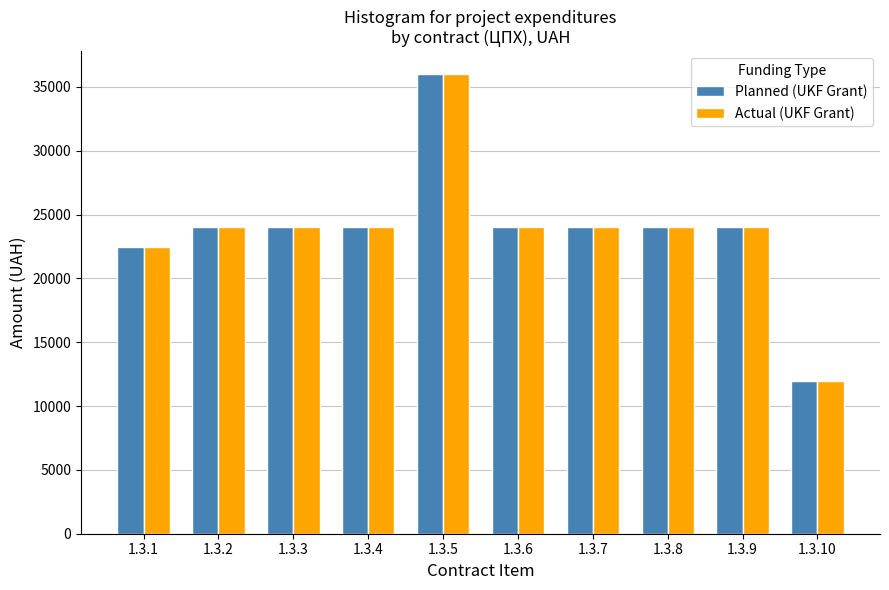

The value of Actual (UKF Grant) at 1.3.7 is 40400. True or false?

False